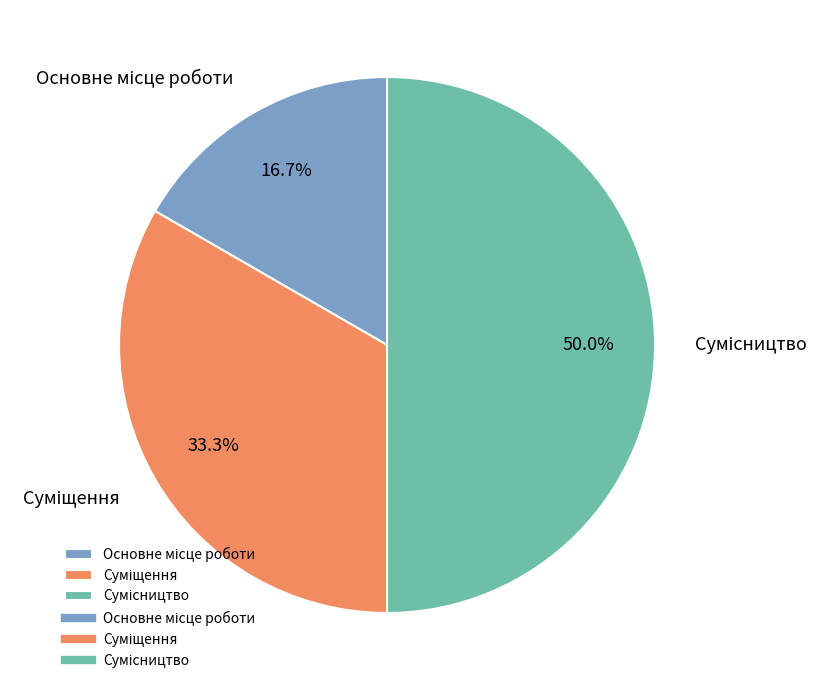

True or false: Основне місце роботи accounts for 17% of the total.

True